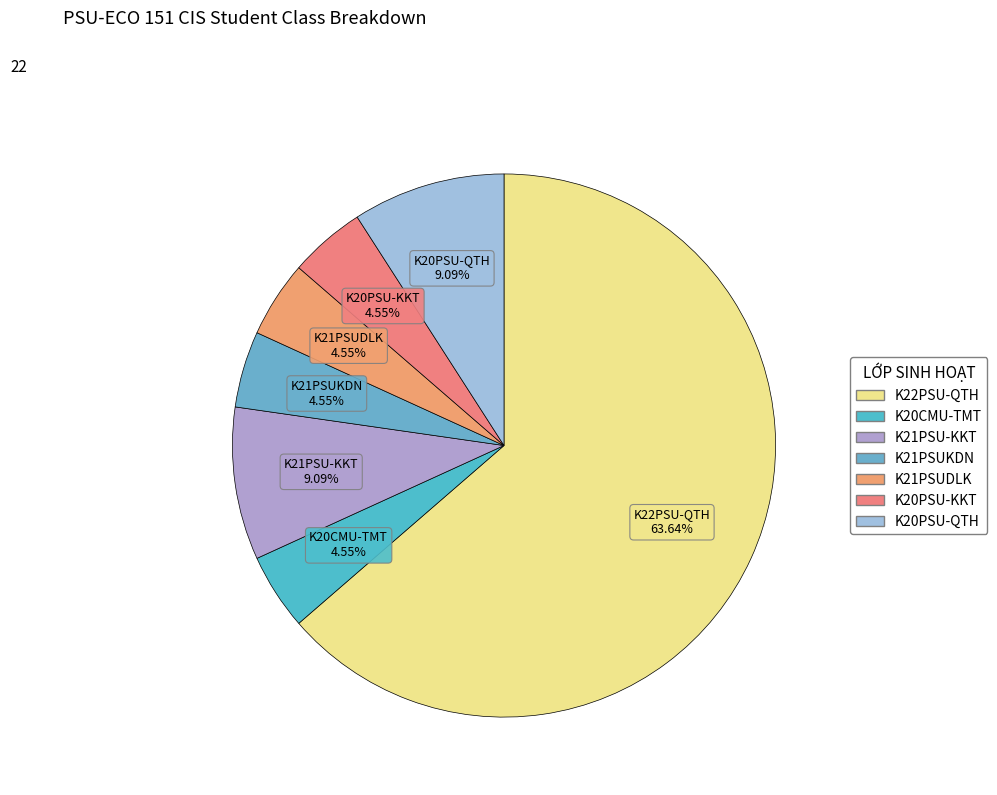

Which category has the biggest portion of the pie?

K22PSU-QTH